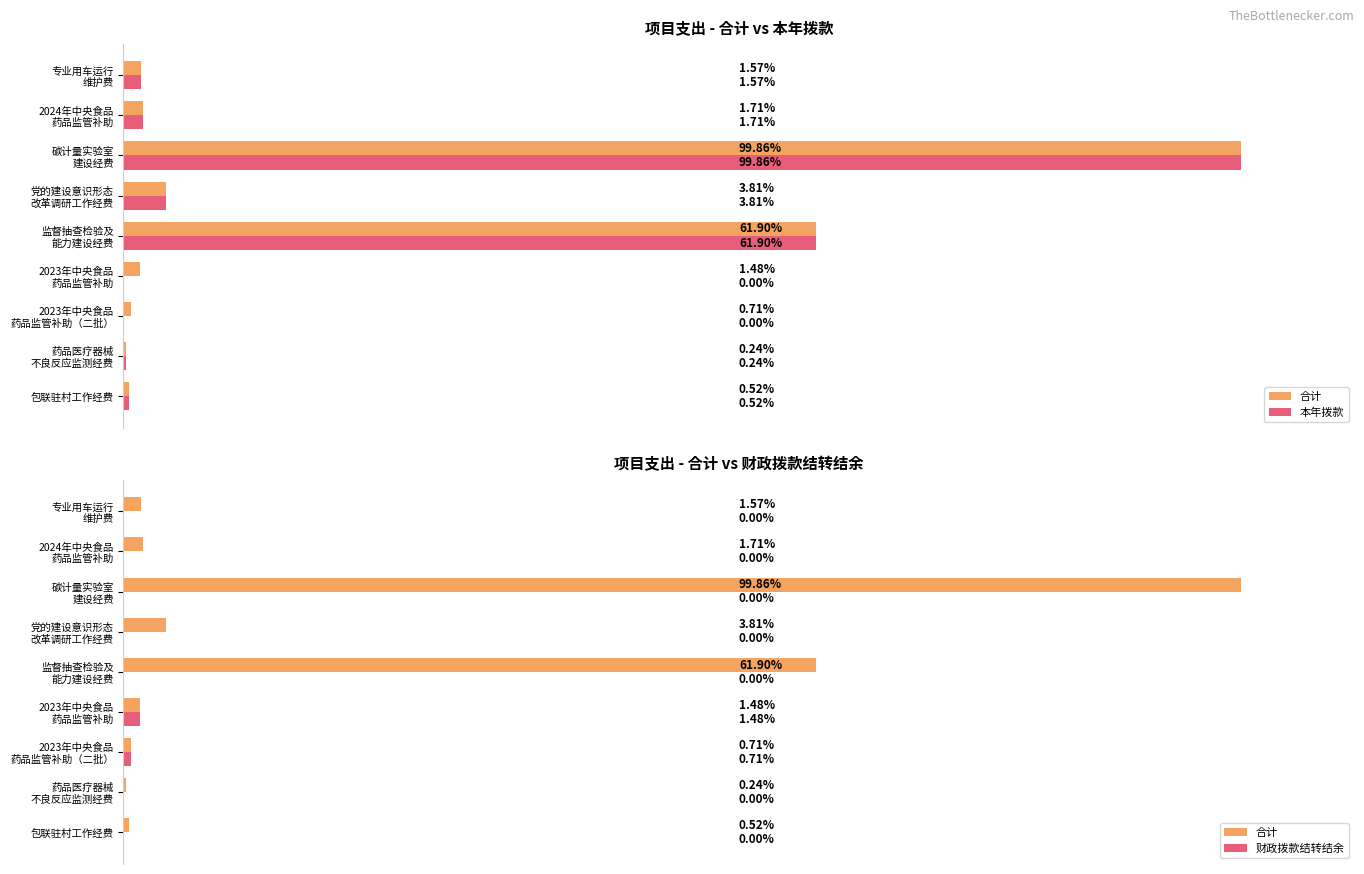

At how many categories does at least one series exceed 16714493?

1